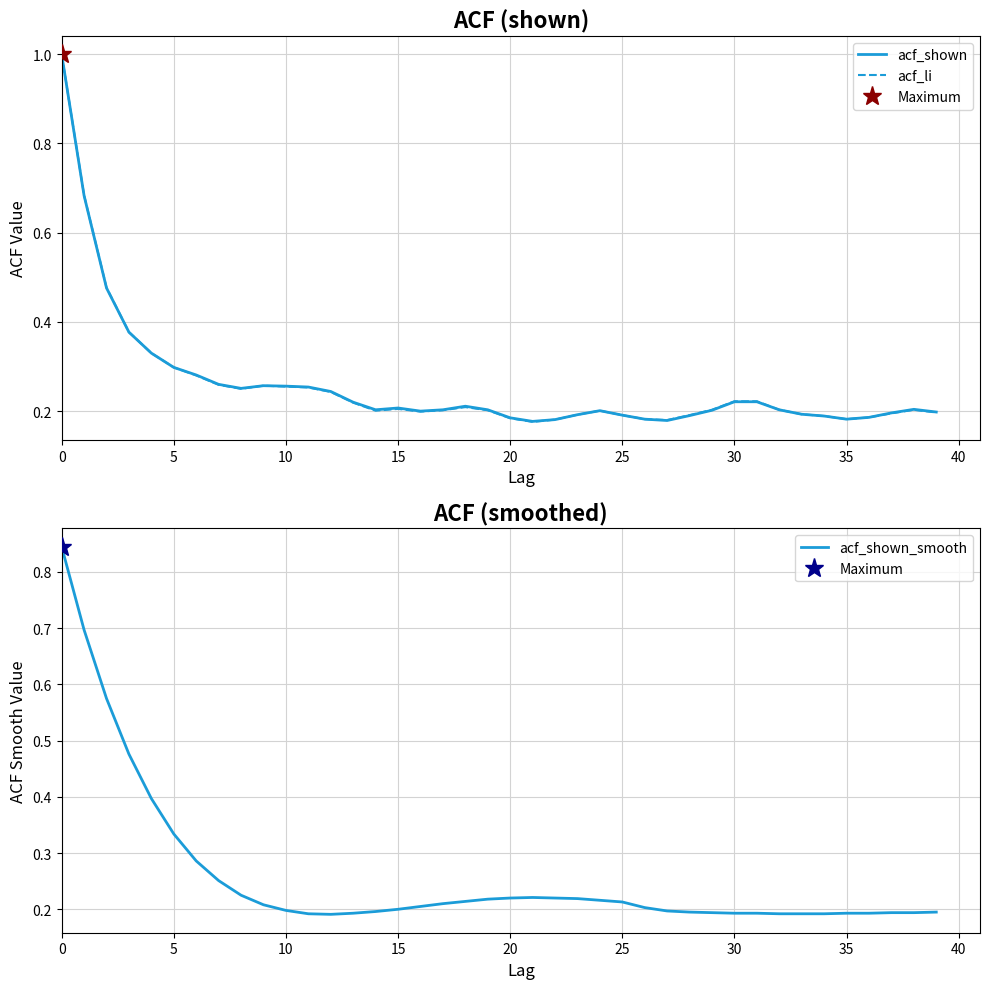

At how many categories does at least one series exceed 0?

40